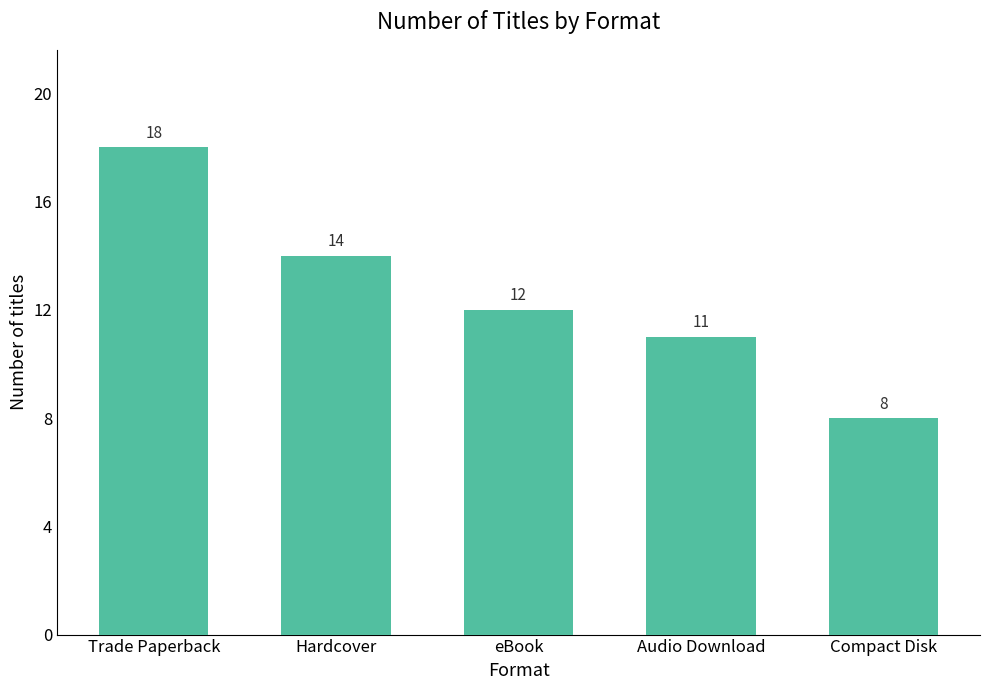

What is the label of the 3rd bar from the right?

eBook